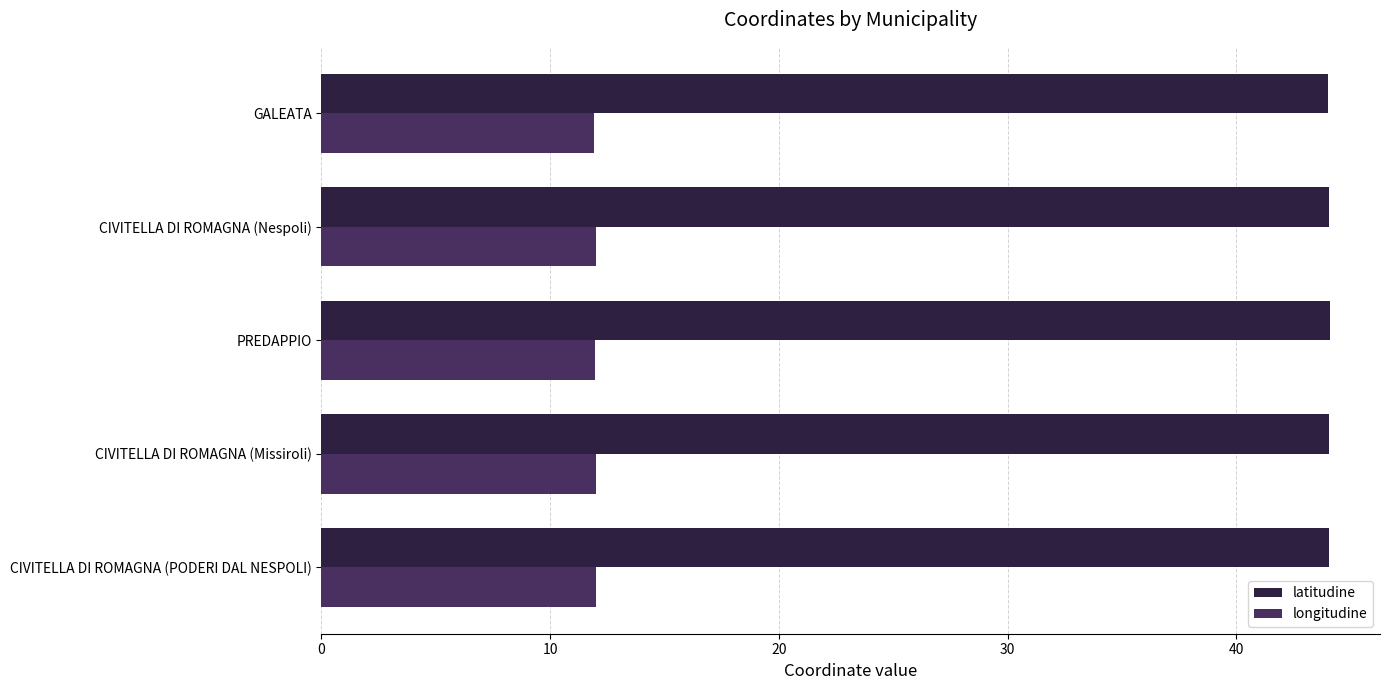

What is the average value of the longitudine series?

12.0